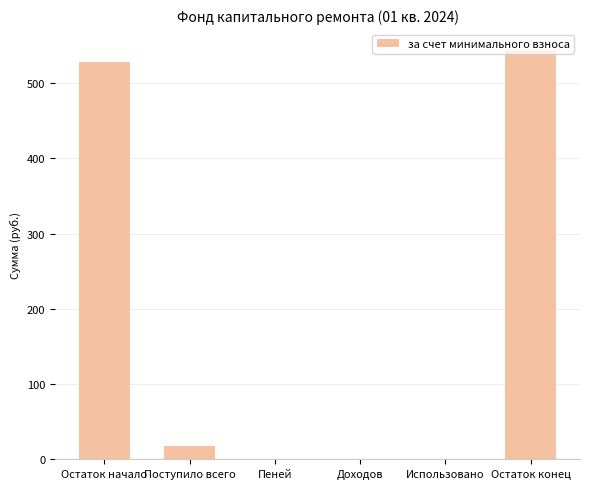

Are the bars horizontal?

No